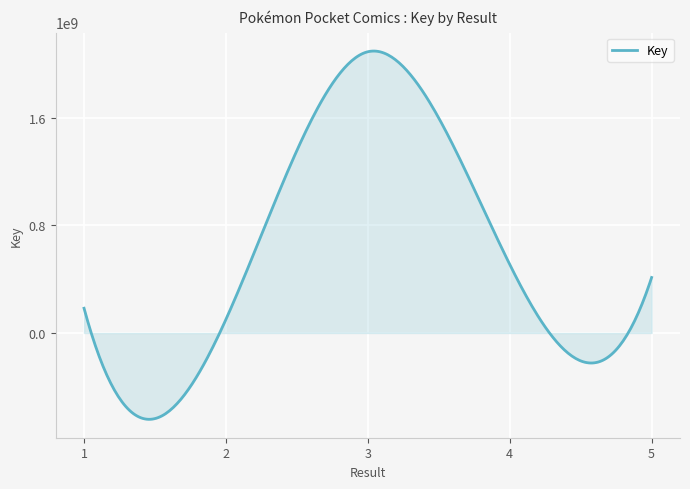

What is the greatest value displayed?

2097105518.1